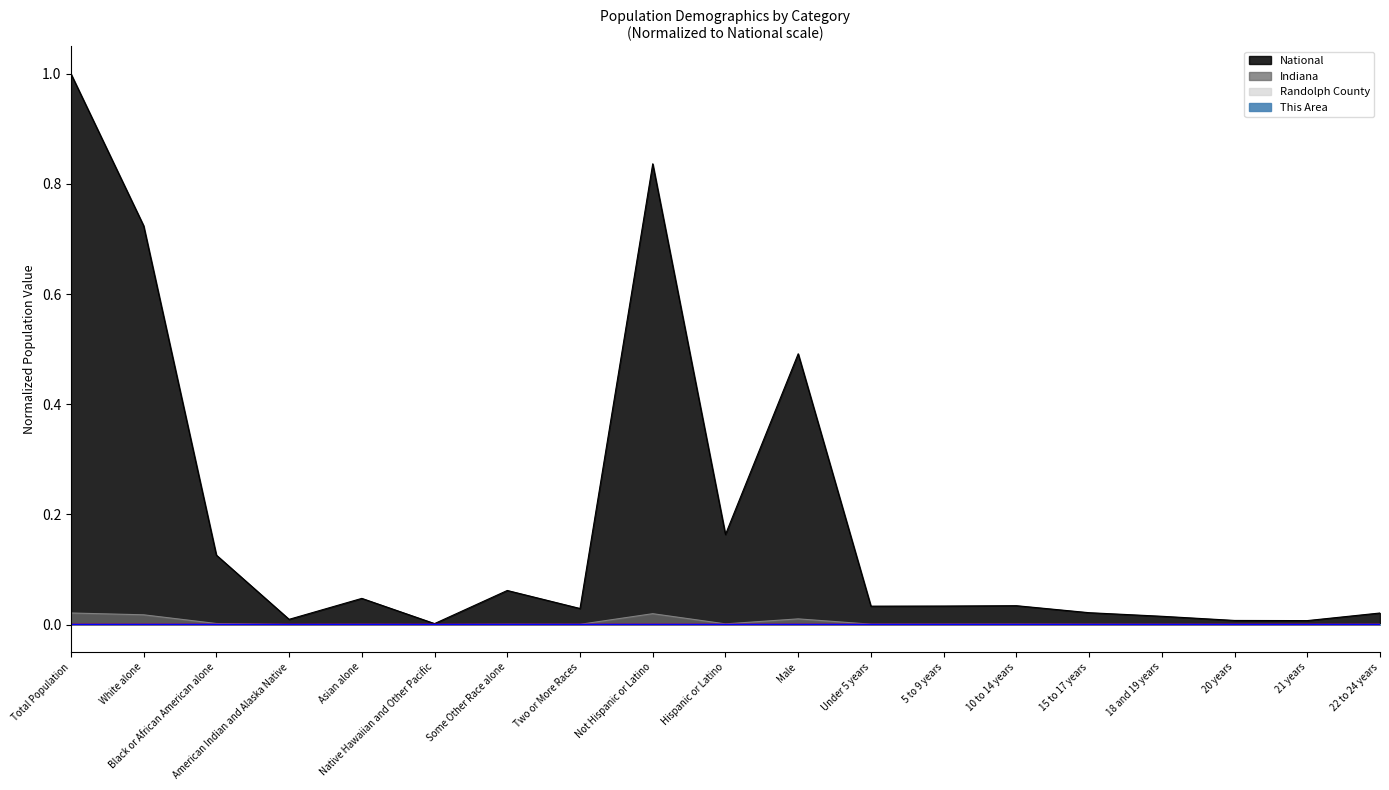

The value of National at 22 to 24 years is 0.0. True or false?

False